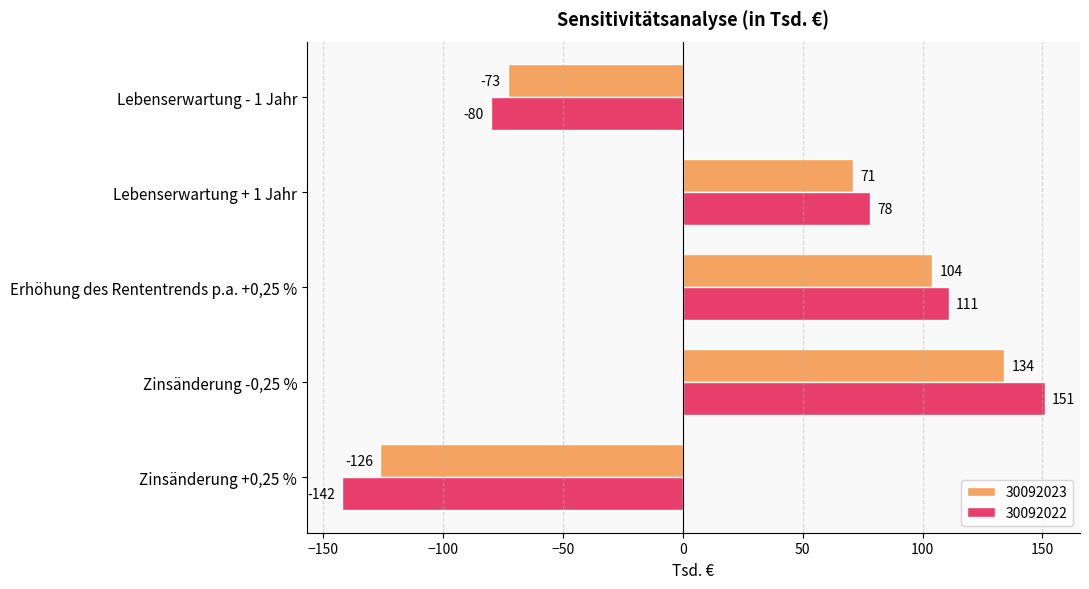

What is the highest value of the 30092022 series?

151